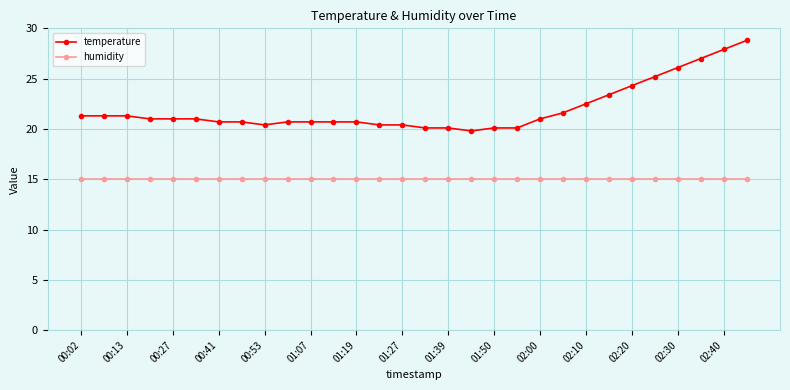

Which series has the largest total across all categories?

temperature